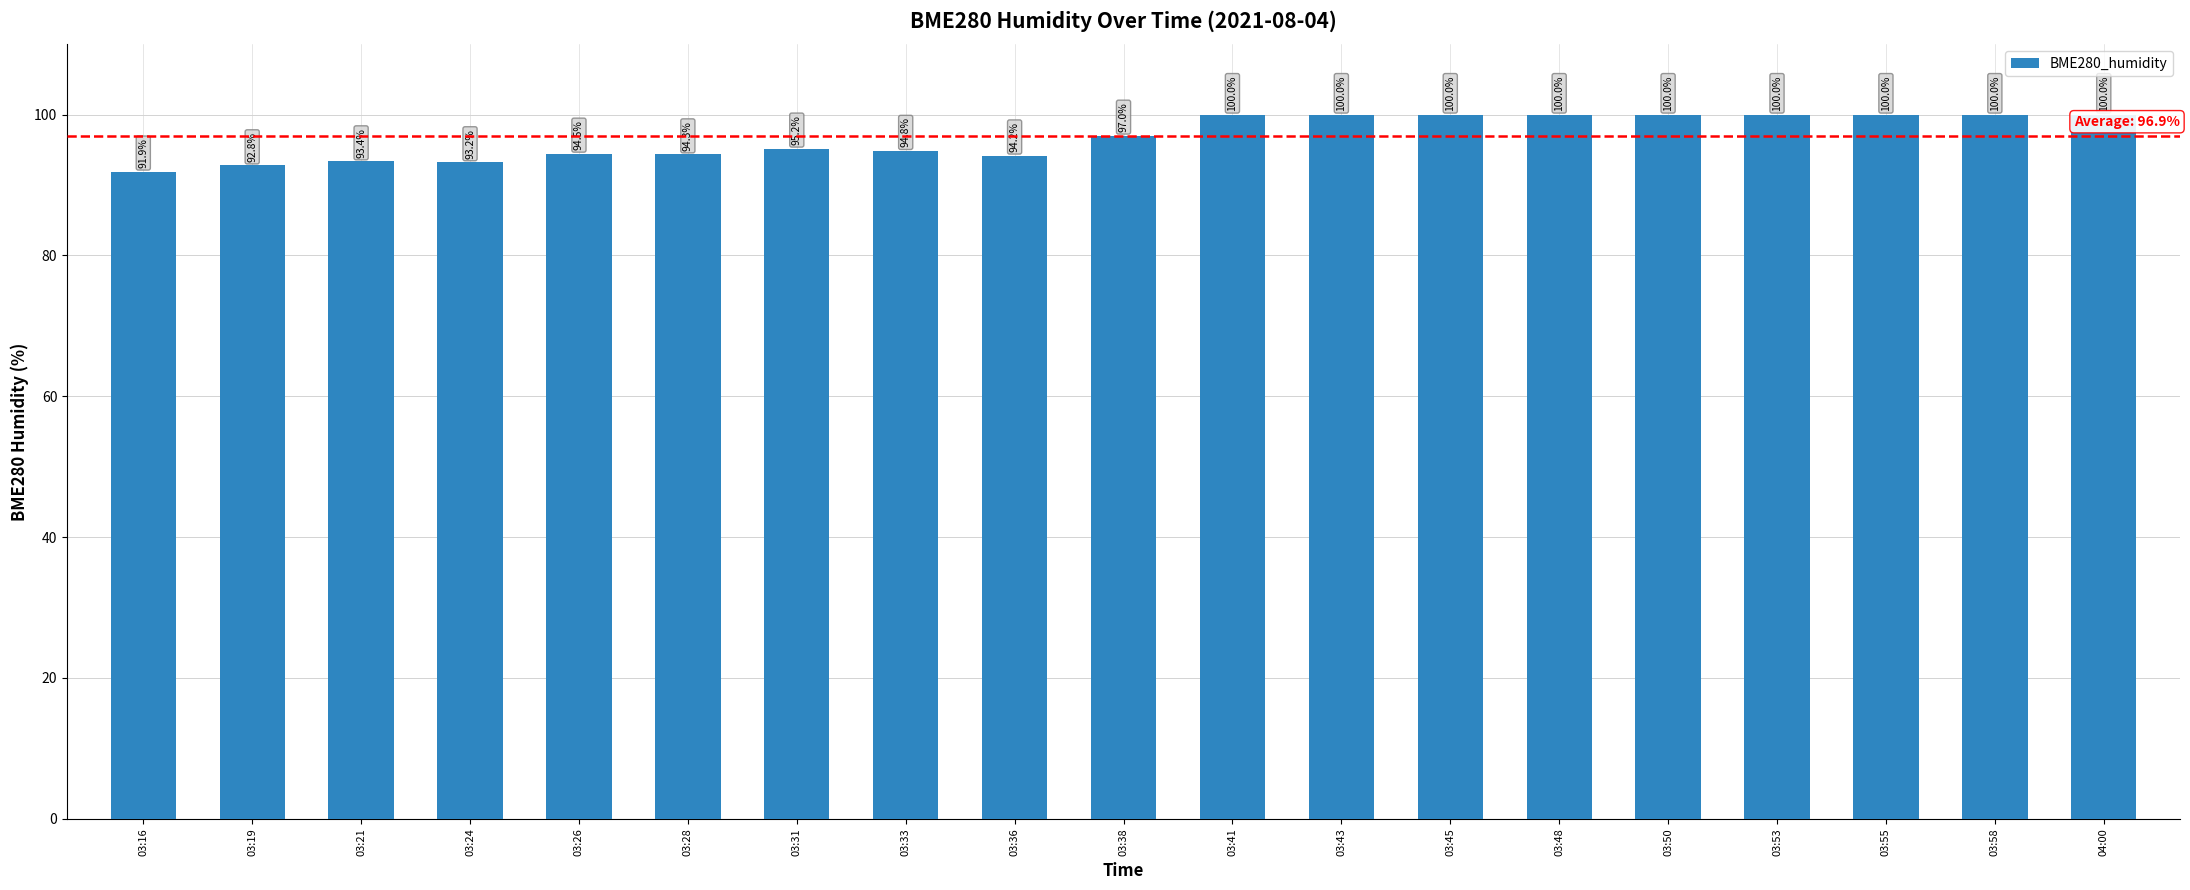

How many values exceed 97?

10